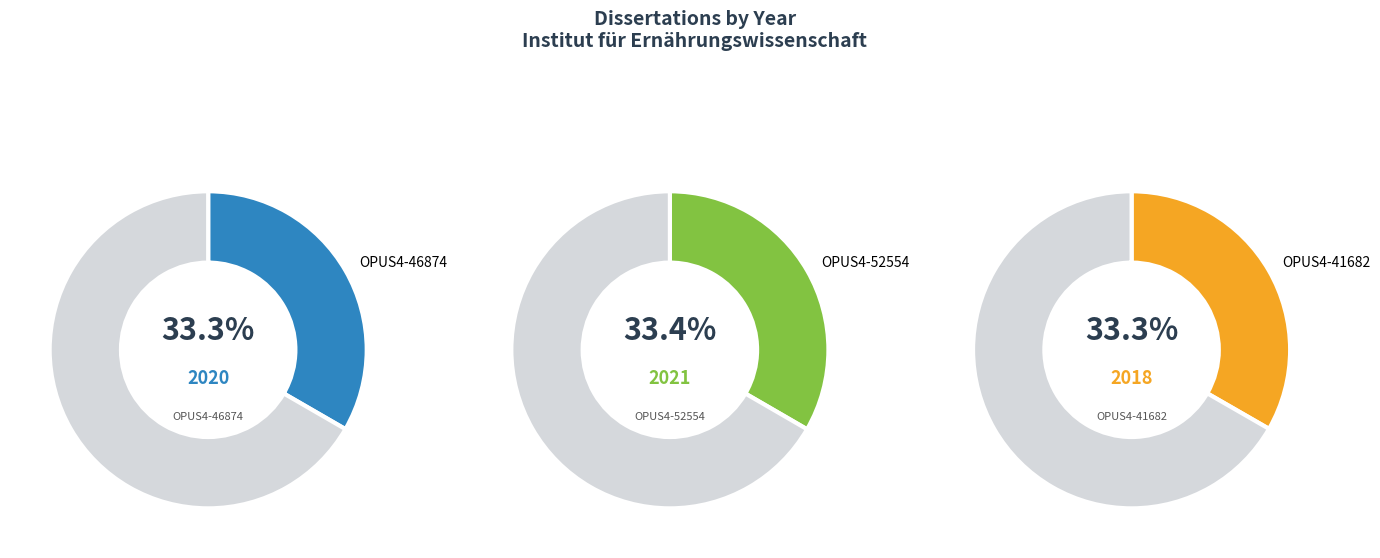

Rank the categories by value from lowest to highest.

OPUS4-41682, OPUS4-46874, OPUS4-52554